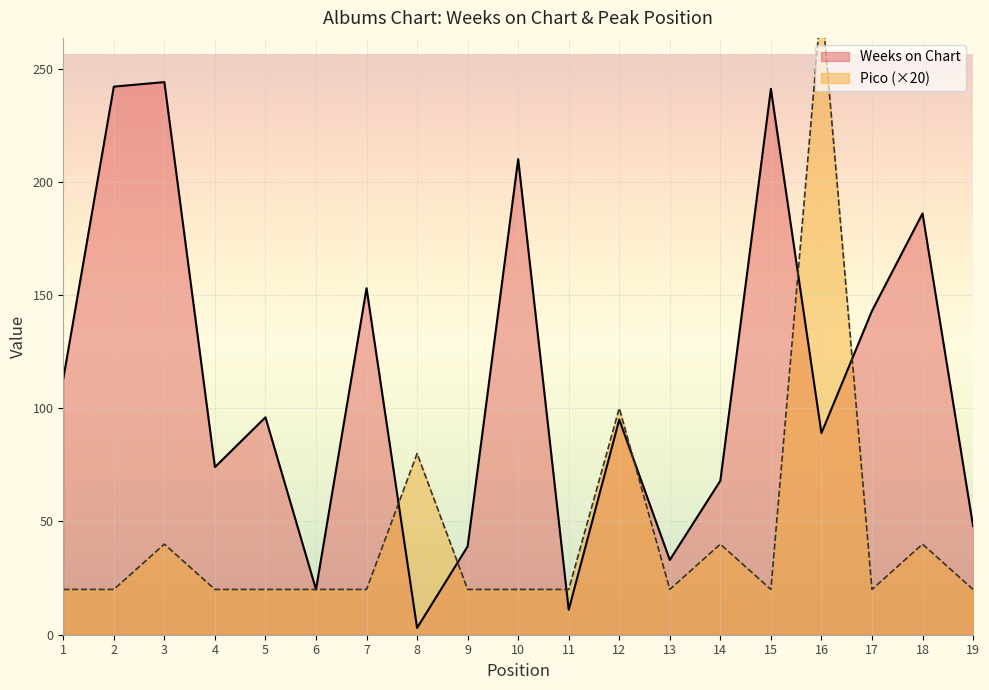

The Weeks on Chart series shows 157 at 1. True or false?

False